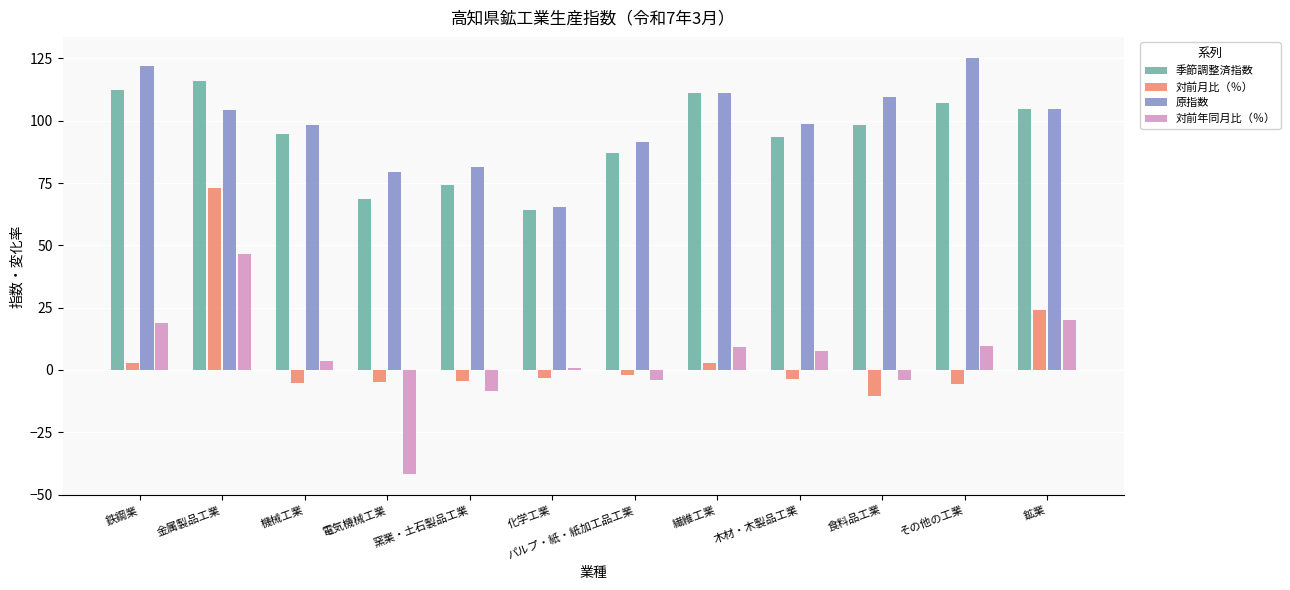

What is the approximate value of 季節調整済指数 at 鉱業?

104.6